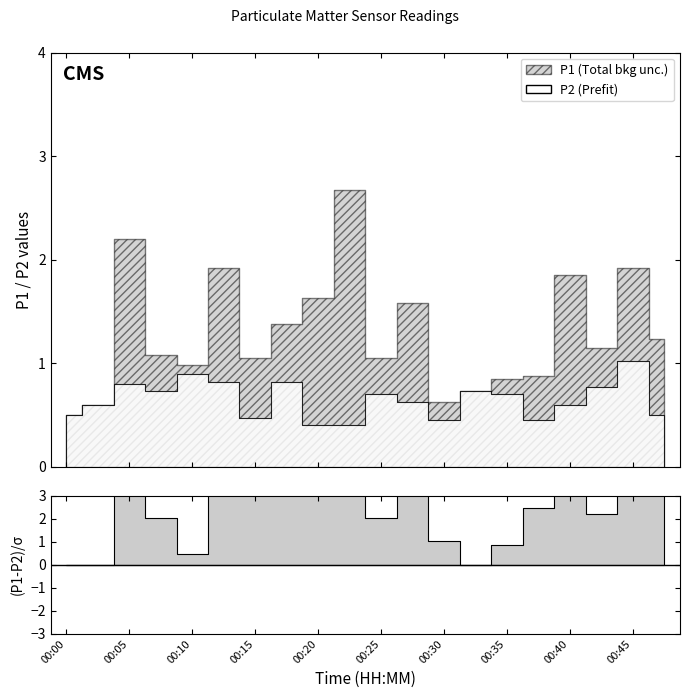

True or false: P2 has more than 1 points higher than both neighbors.

True